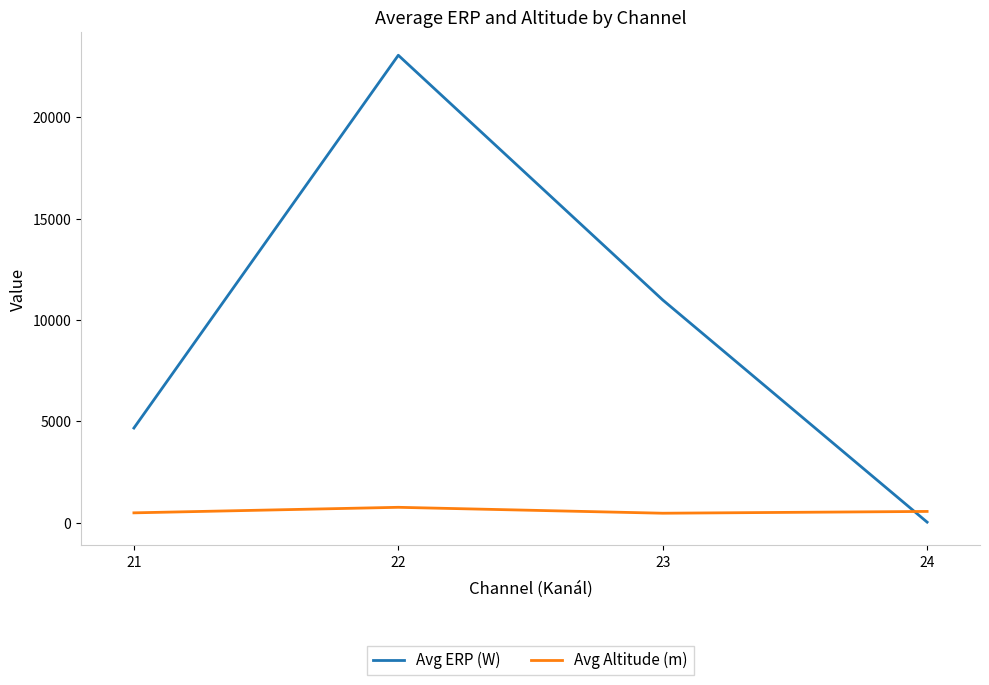

At which label does Avg ERP (W) first exceed 10988?

22